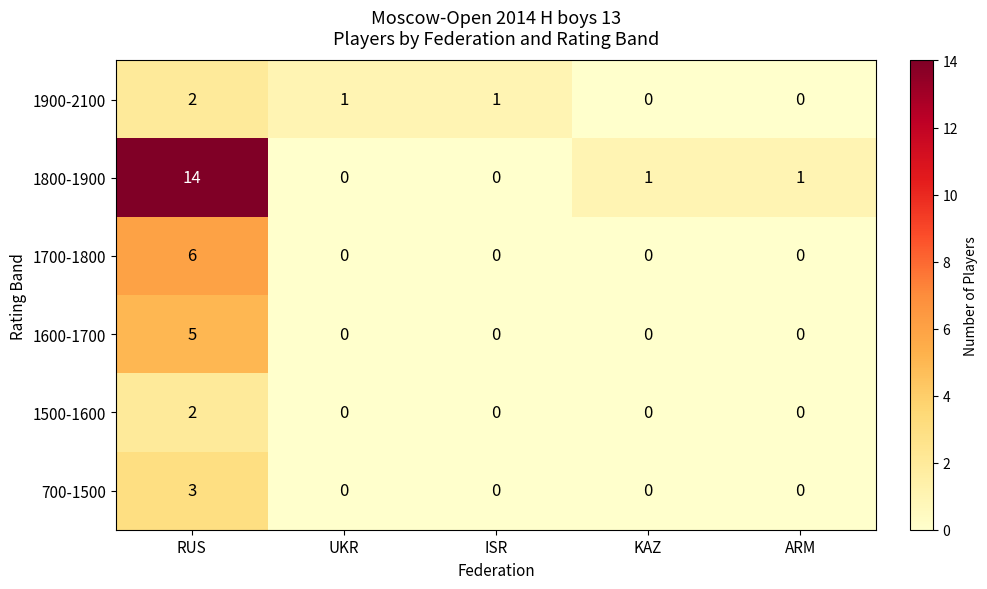

True or false: 1700-1800 has a value of 0 at ARM.

True